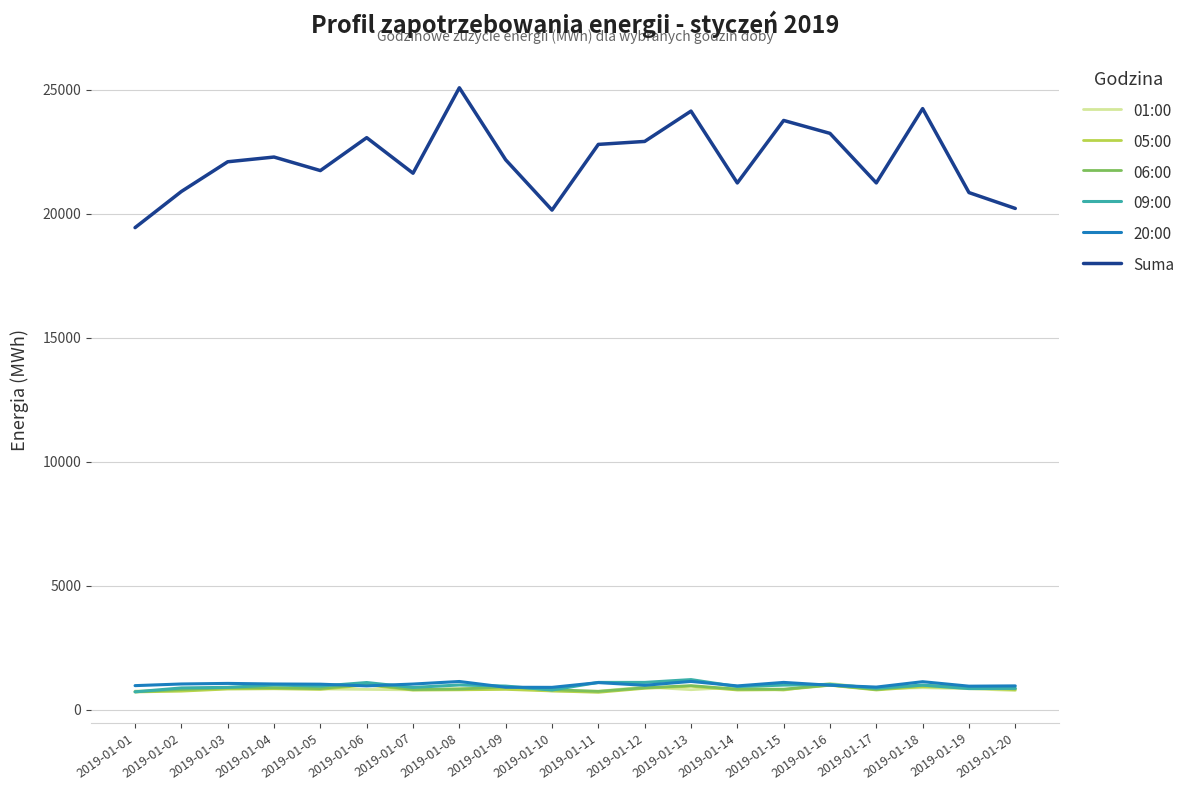

What is the minimum value shown in the chart?

693.4